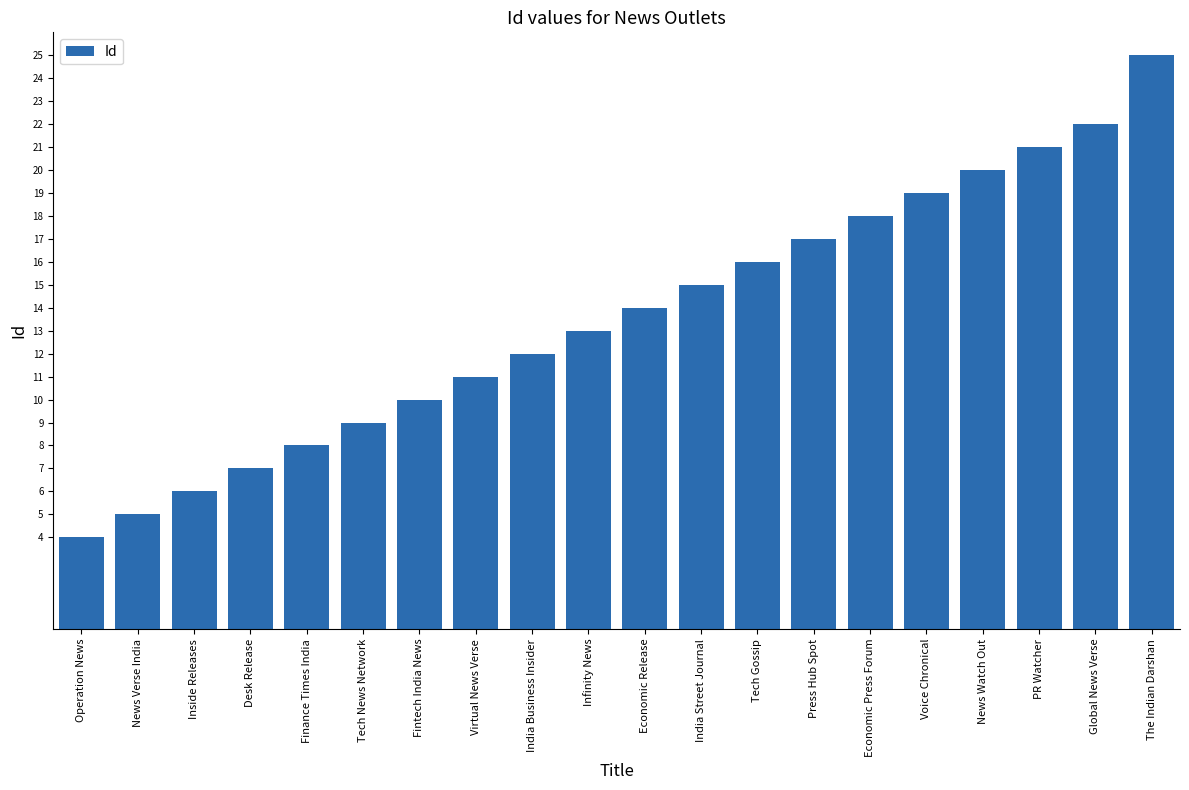

What is the value of the 2nd bar from the left?

5